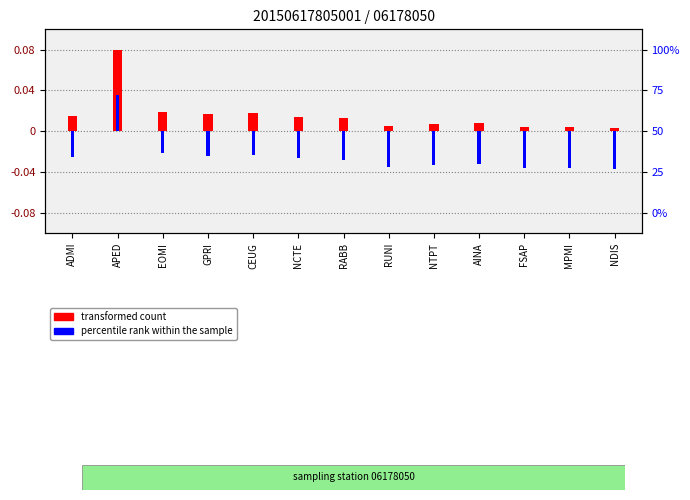

What is the label of the 13th bar from the left?

NDIS